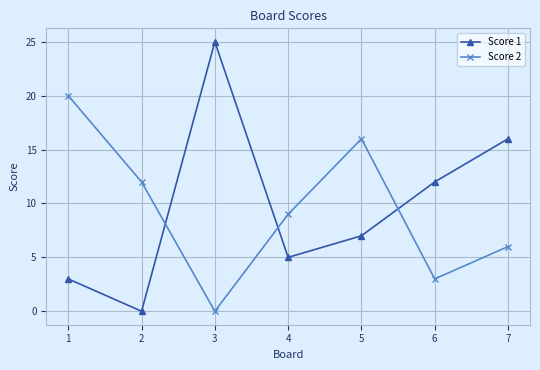

What is the average value of the Score 1 series?

10